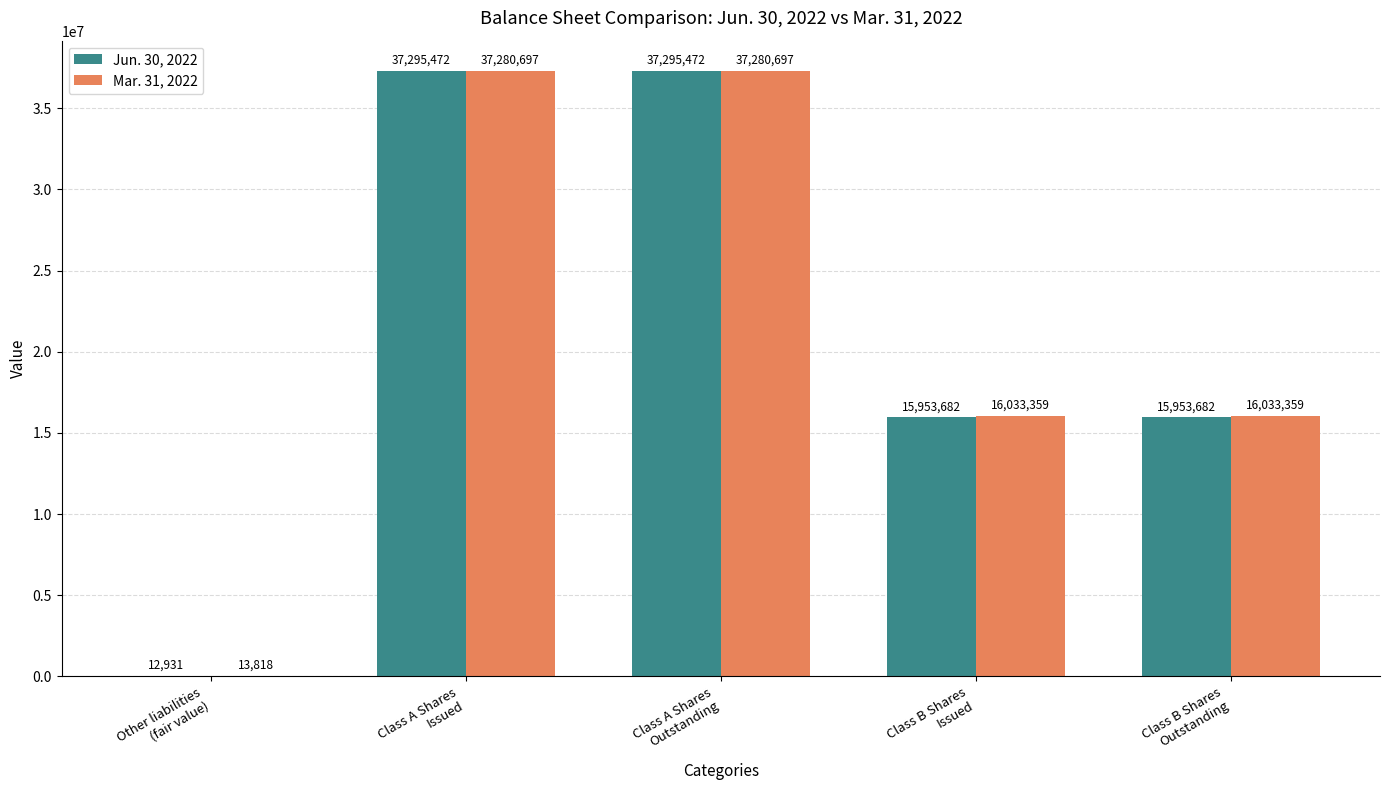

Which series has the largest total across all categories?

Mar. 31, 2022